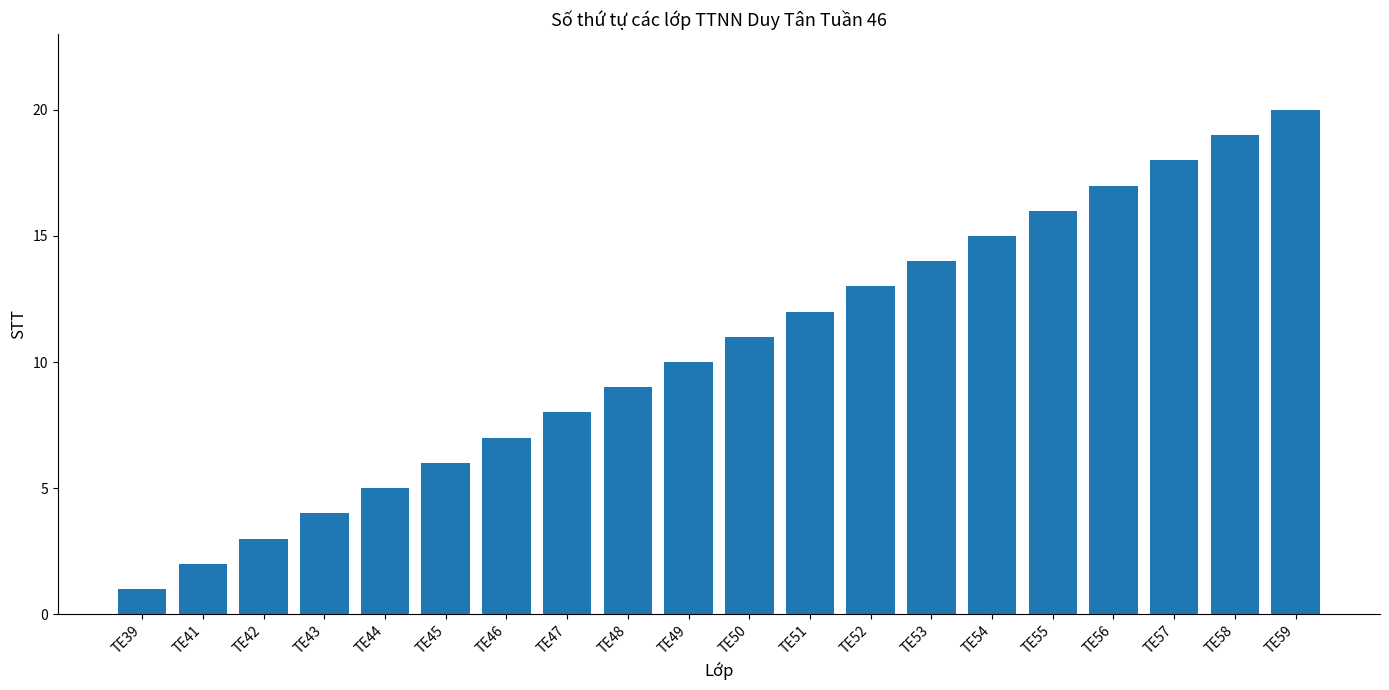

What is the approximate value at TE56?

17